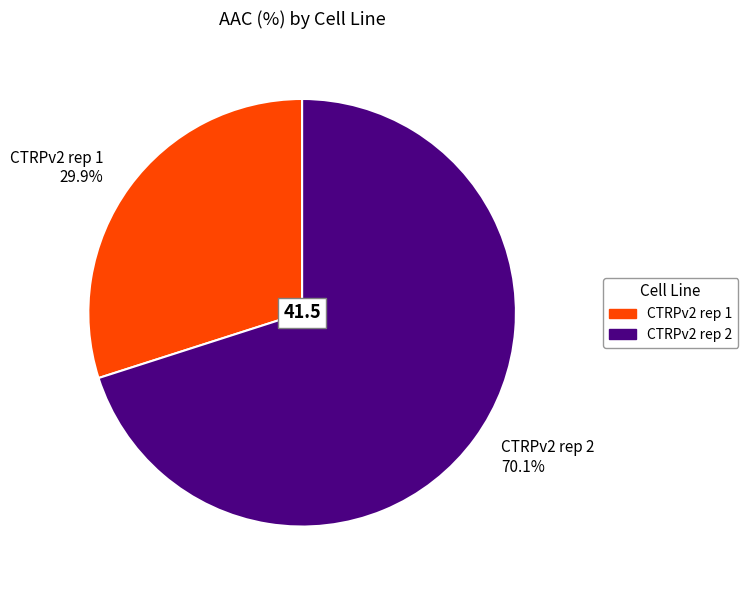

Combined, do CTRPv2 rep 1 and CTRPv2 rep 2 account for over 50%?

Yes